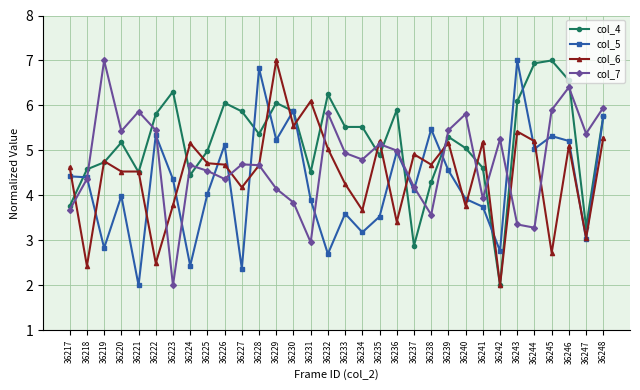

What is the approximate value of col_4 at 36246?

6.6